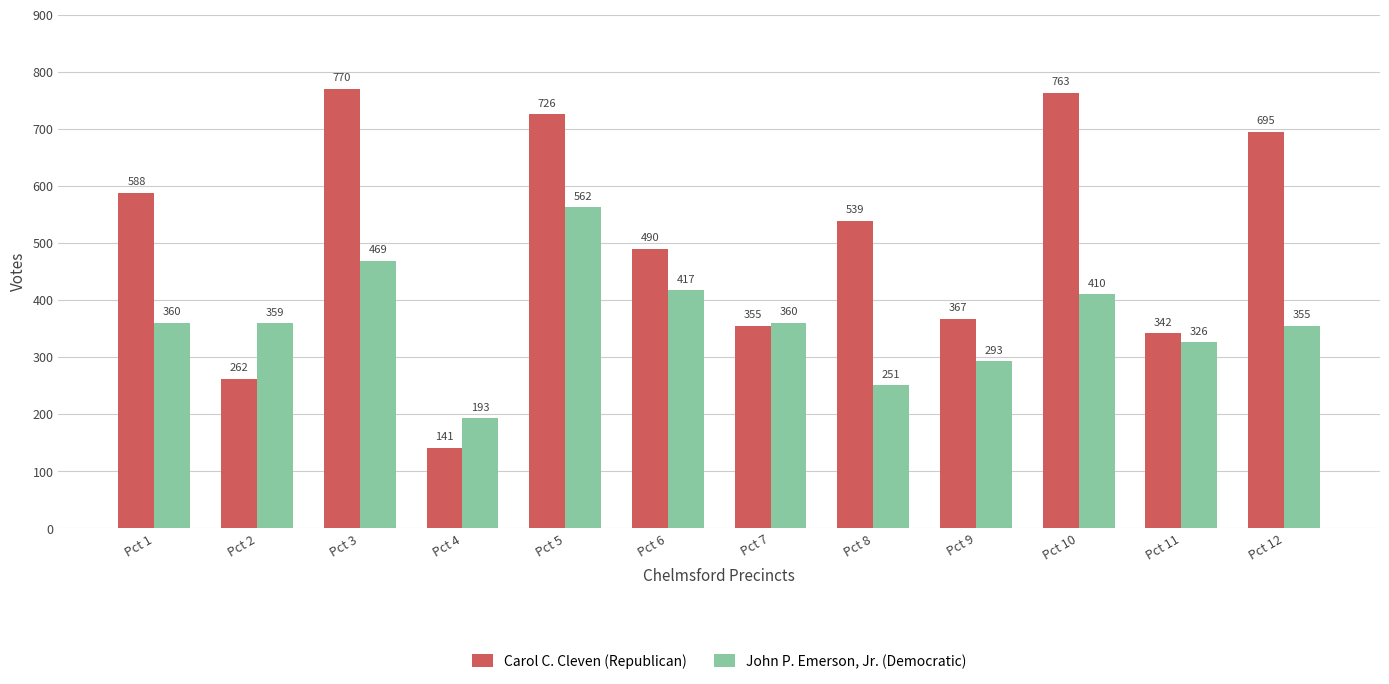

Read the John P. Emerson, Jr. (Democratic) value at Pct 8, to the nearest 5.

250